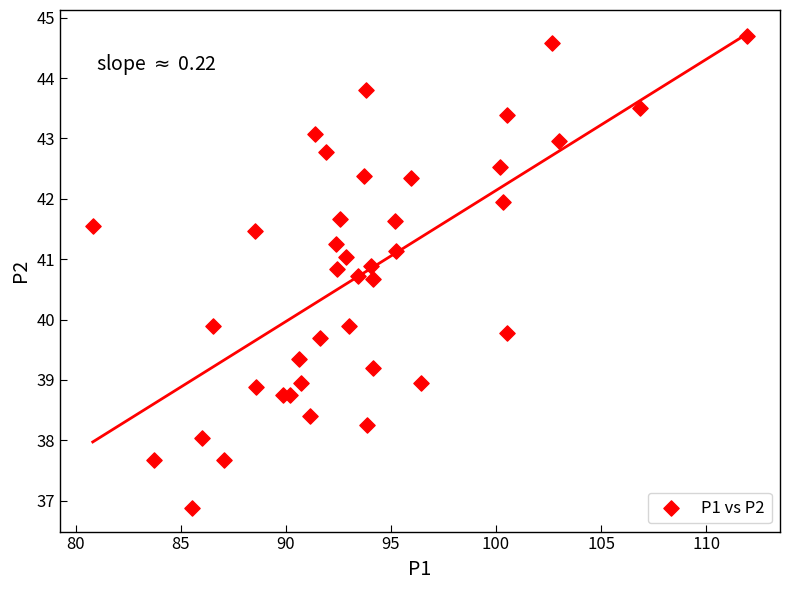

What is the range of X values (max minus min)?

31.1